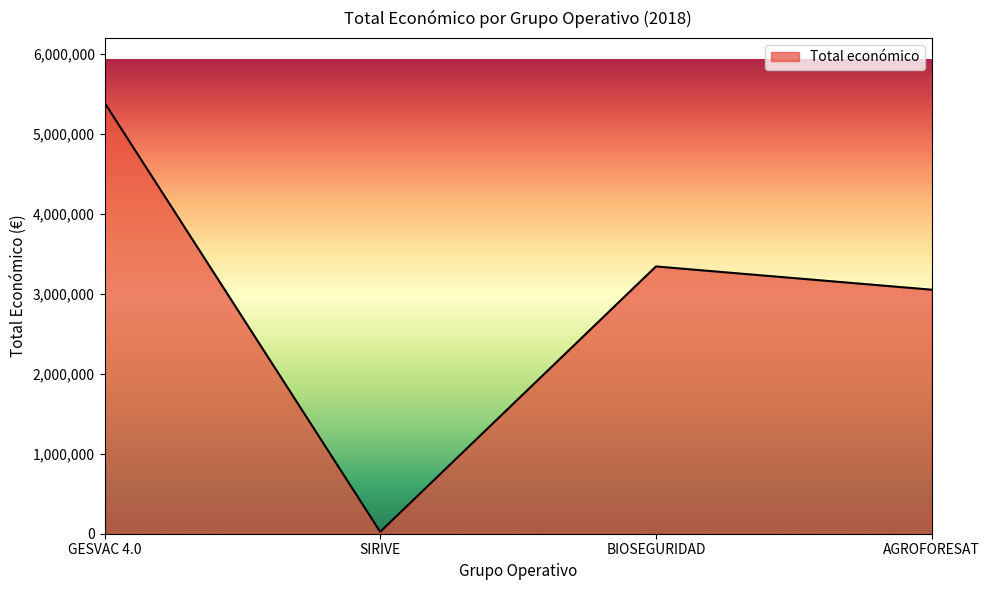

What is the ratio of the value at BIOSEGURIDAD to the value at AGROFORESAT?

1.1